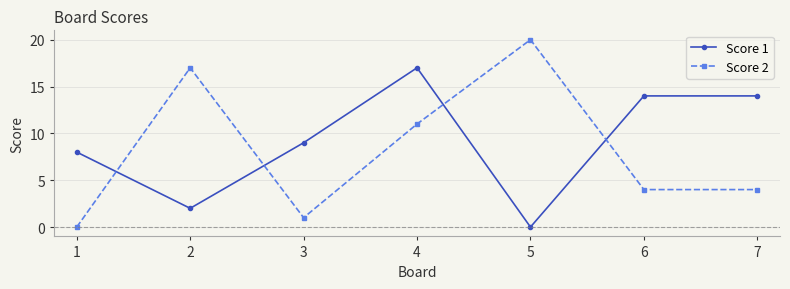

Which series has the largest range (max minus min)?

Score 2